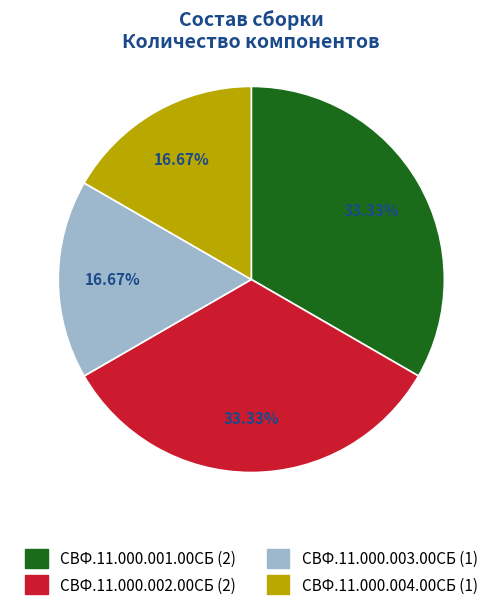

Does СВФ.11.000.001.00СБ represent more than half of the total?

No